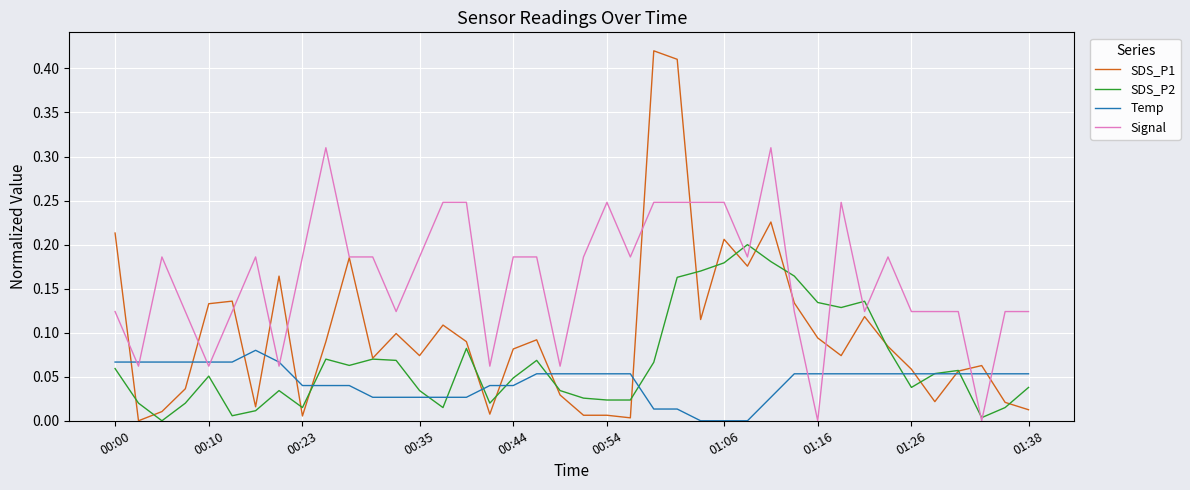

List the series in order of their peak value, highest first.

SDS_P1, Signal, SDS_P2, Temp